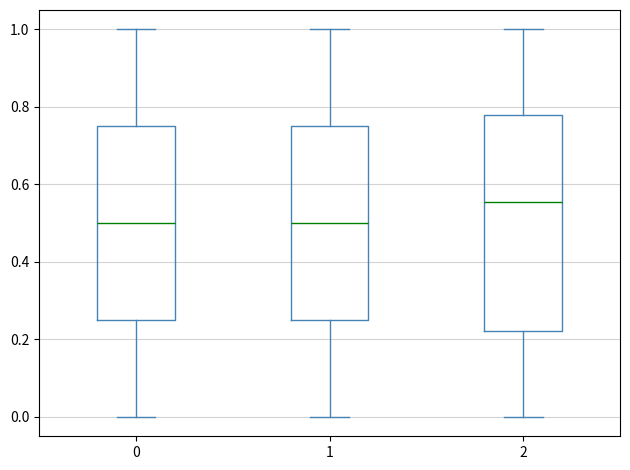

Which box is the tallest, from its lower edge to its upper edge?

2